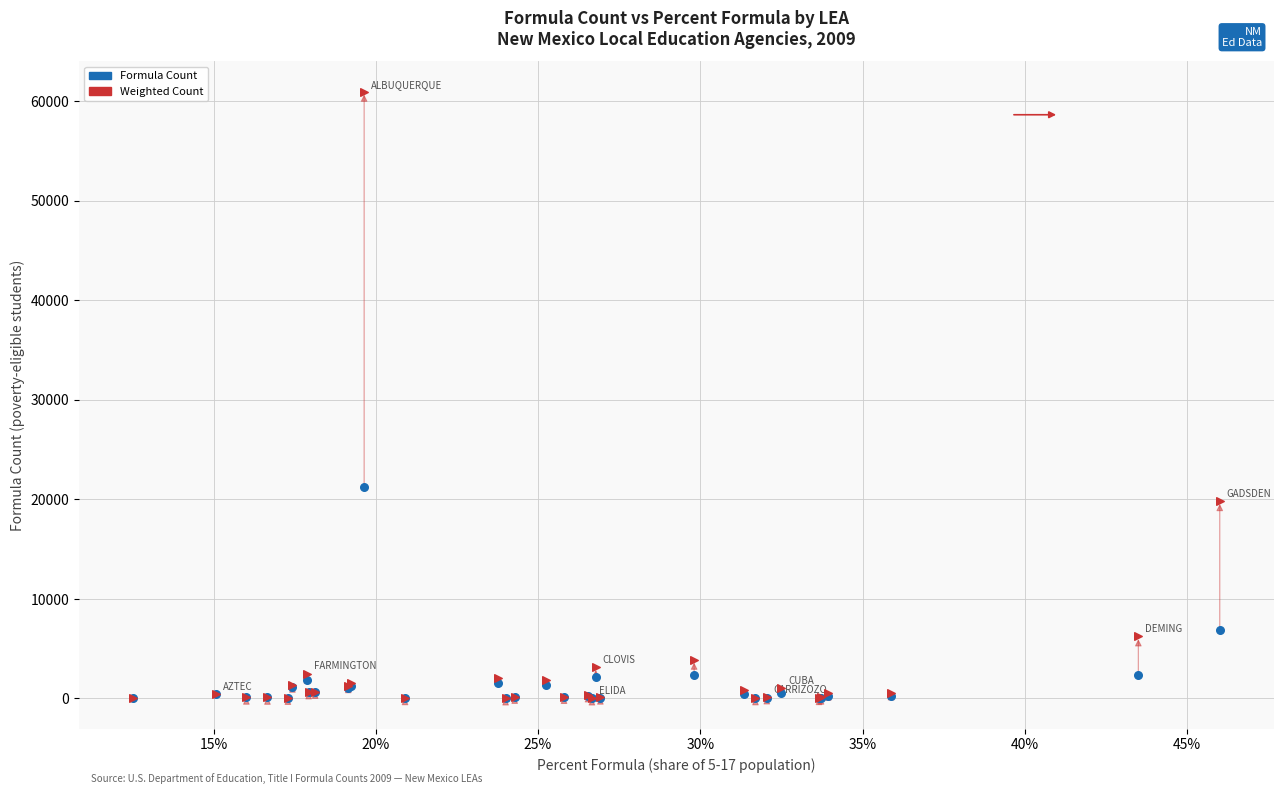

Across all series, what Y value is closest to 30482?

21280